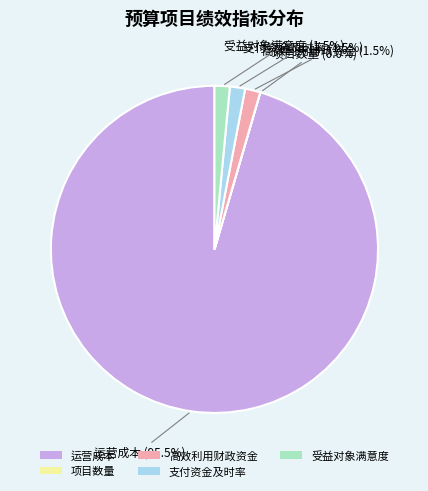

Combined, do 运营成本 and 高效利用财政资金 account for over 50%?

Yes